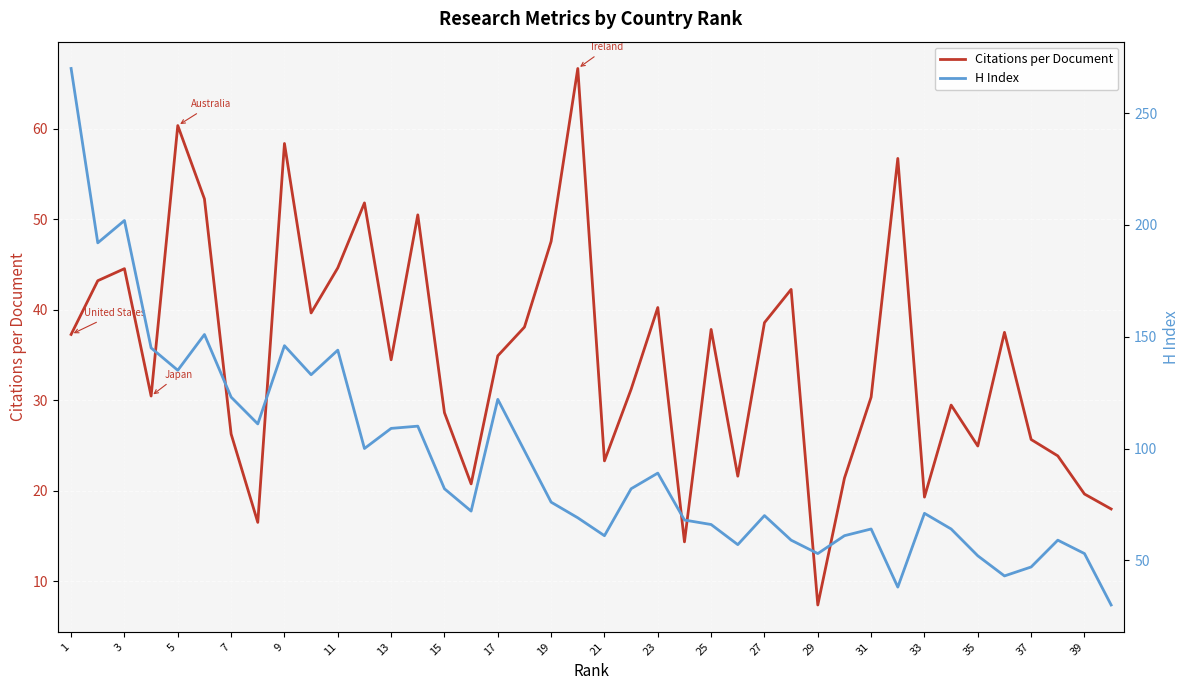

What is the minimum value shown in the chart?

7.4